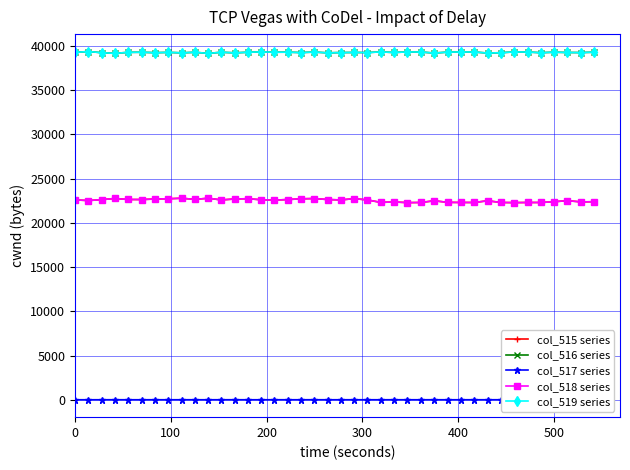

How many interior local peaks does the col_516 series series have?

14